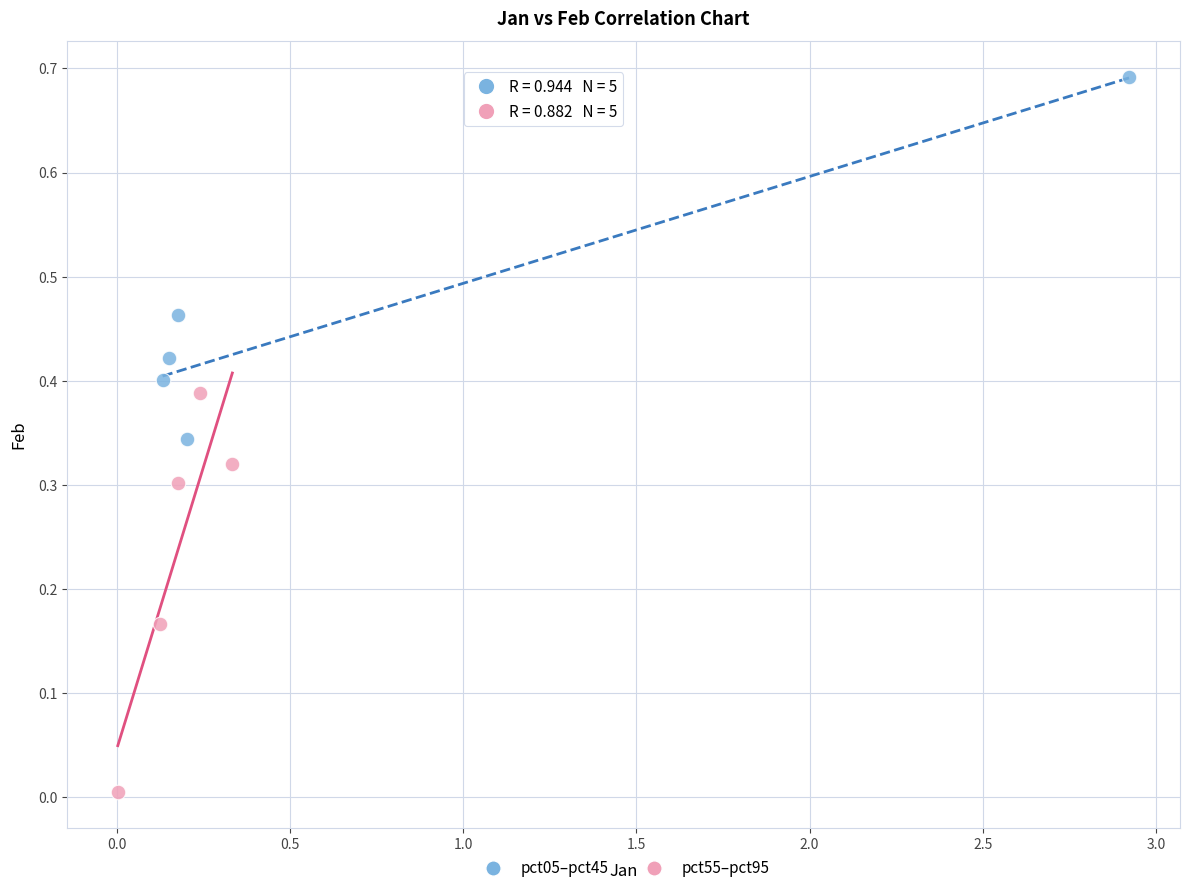

Which series reaches the minimum Y coordinate?

pct55–pct95